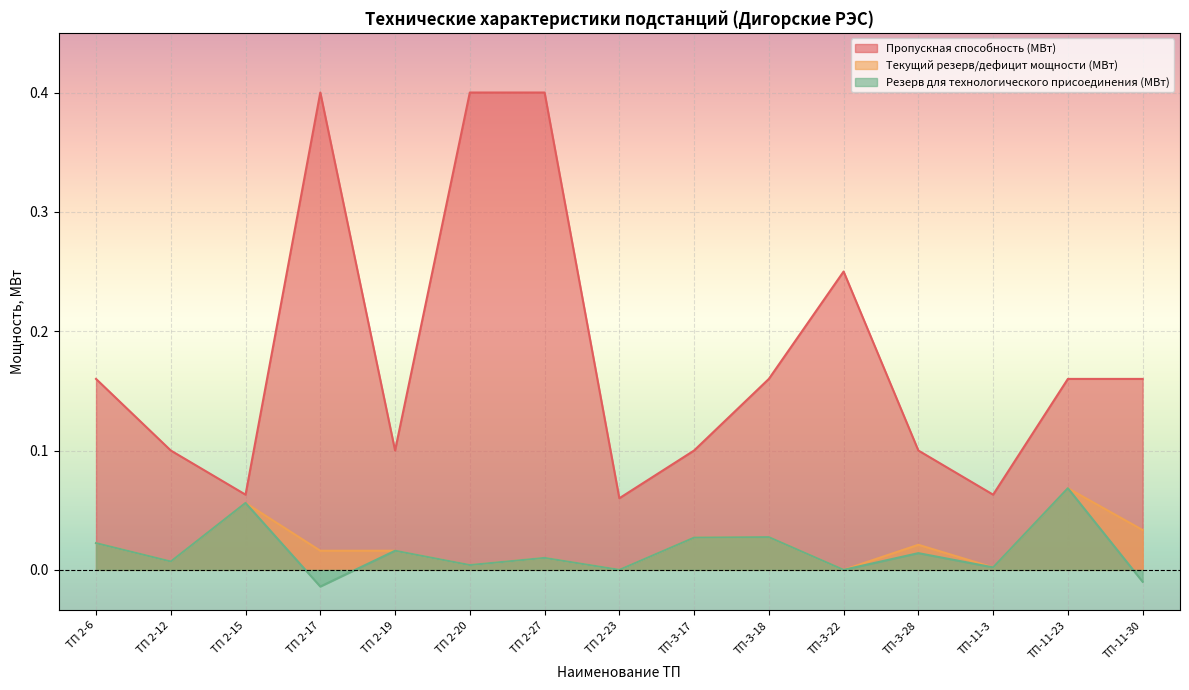

True or false: Резерв для технологического присоединения (МВт) and Текущий резерв/дефицит мощности (МВт) cross at least once.

False